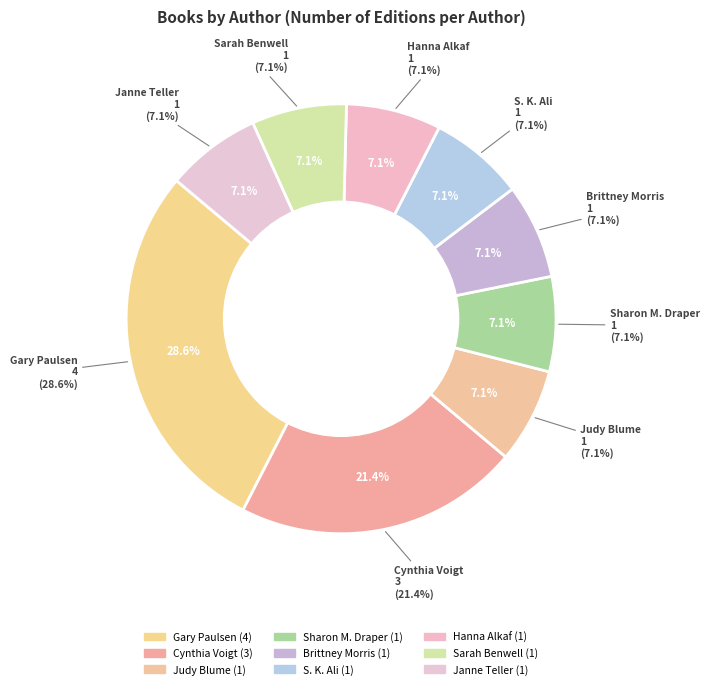

Rank the categories by value from highest to lowest.

Gary Paulsen, Cynthia Voigt, Judy Blume, Sharon M. Draper, Brittney Morris, S. K. Ali, Hanna Alkaf, Sarah Benwell, Janne Teller